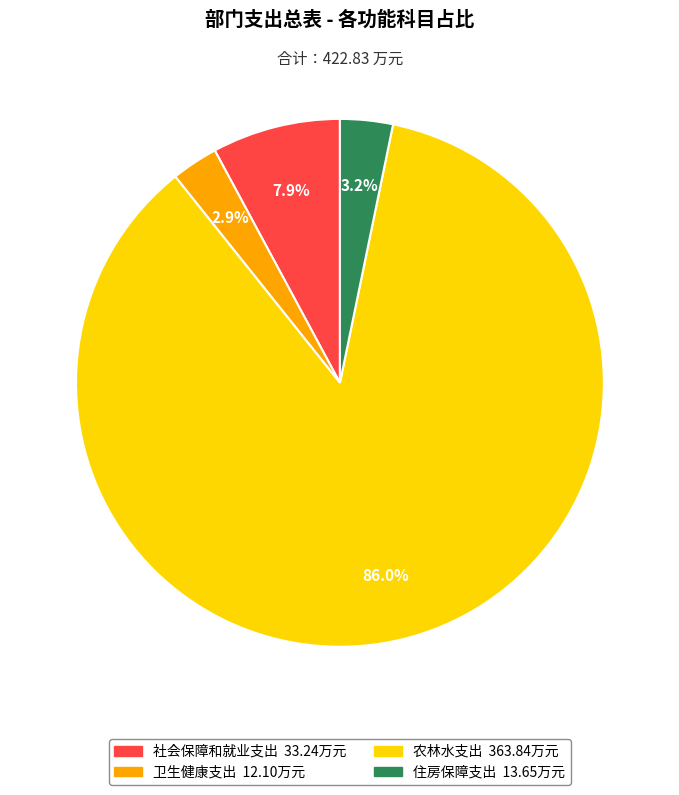

To the nearest percent, what is the combined percentage of 农林水支出 and 卫生健康支出?

89%